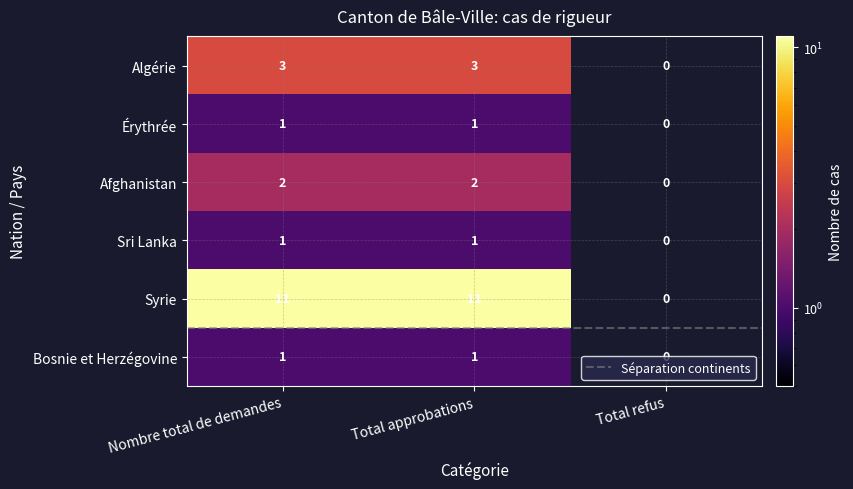

Is it true that Afghanistan equals 1 at Total refus?

False